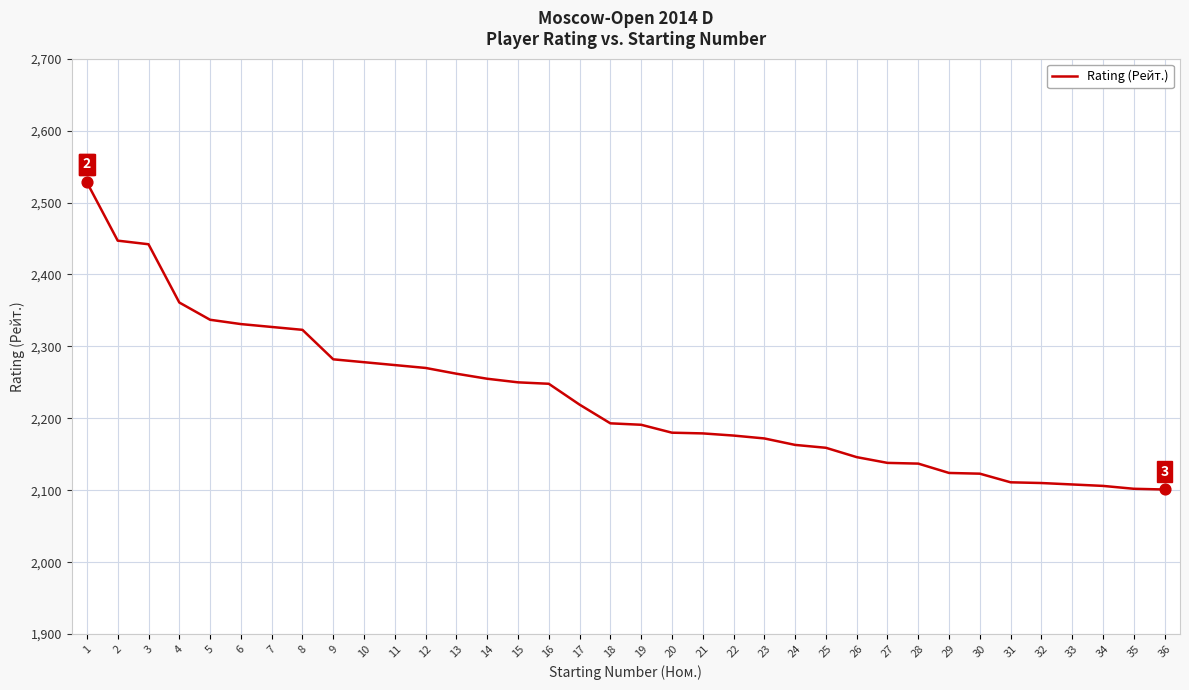

Between 4 and 28, which is larger?

4